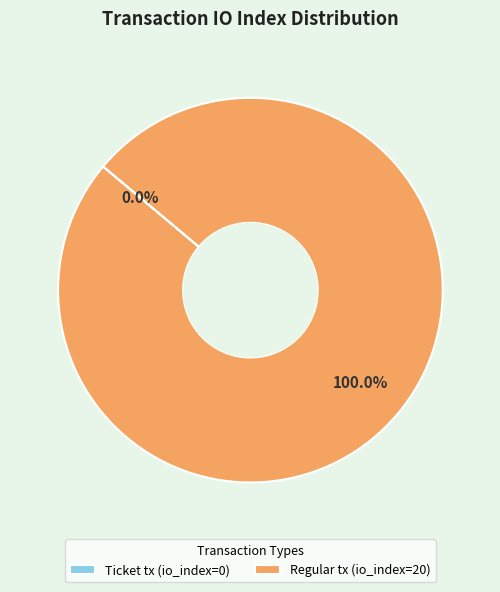

Which category has the smallest portion of the pie?

Ticket tx